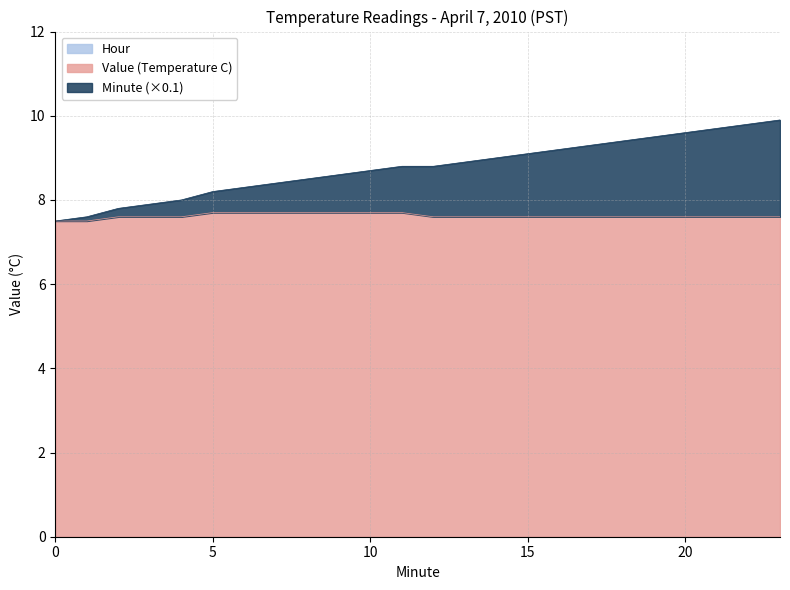

Does the chart display data point markers on the line(s)?

No